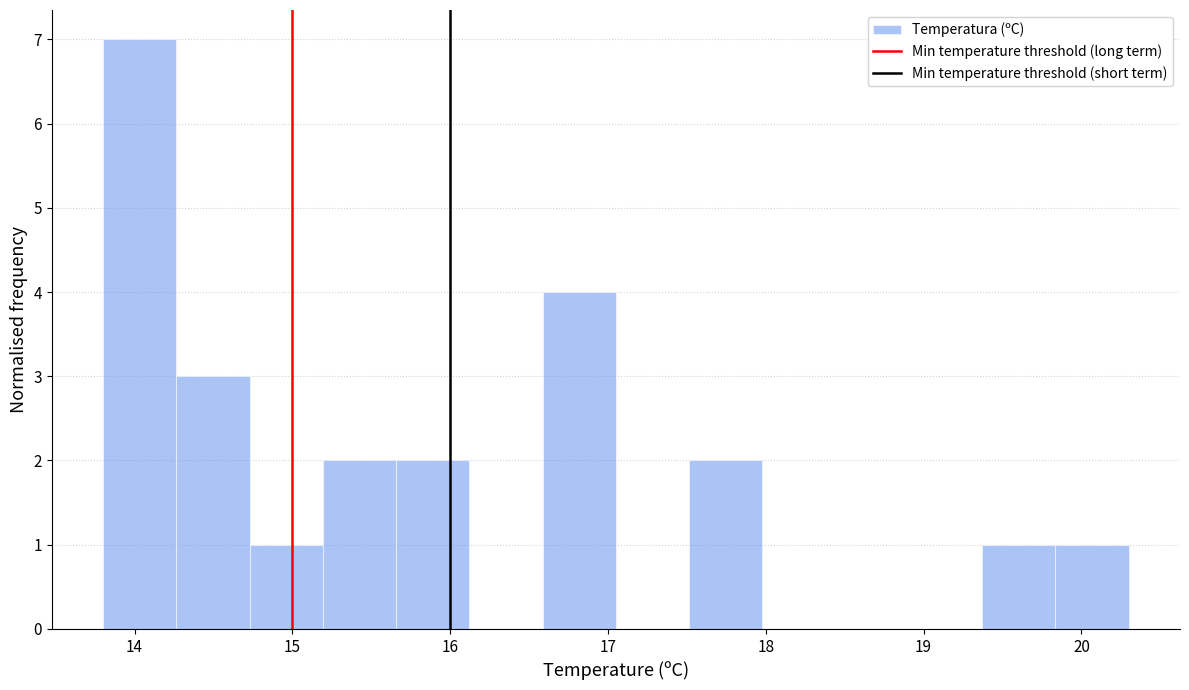

Reading left to right, transcribe this chart: for each bar, give the range it covers on the x-axis and its height. Neither the bar edges nor the heights are printed on the chart, so give them approximately, as read against the axes.

13.8 to 14.3: 7
14.3 to 14.7: 3
14.7 to 15.2: 1
15.2 to 15.7: 2
15.7 to 16.1: 2
16.1 to 16.6: 0
16.6 to 17.1: 4
17.1 to 17.5: 0
17.5 to 18.0: 2
18.0 to 18.4: 0
18.4 to 18.9: 0
18.9 to 19.4: 0
19.4 to 19.8: 1
19.8 to 20.3: 1